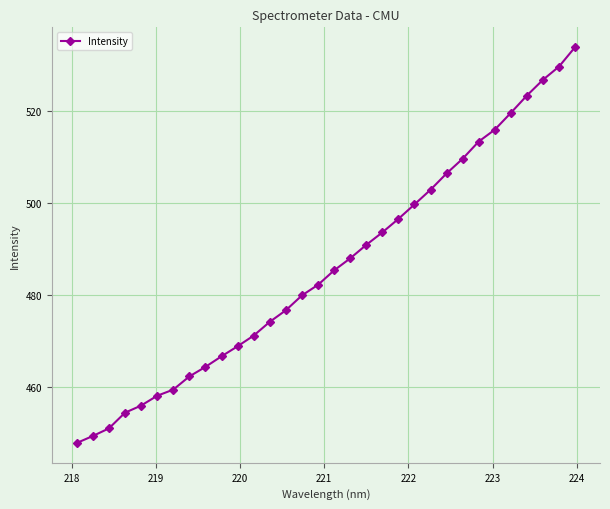

How many categories are shown in the chart?

32